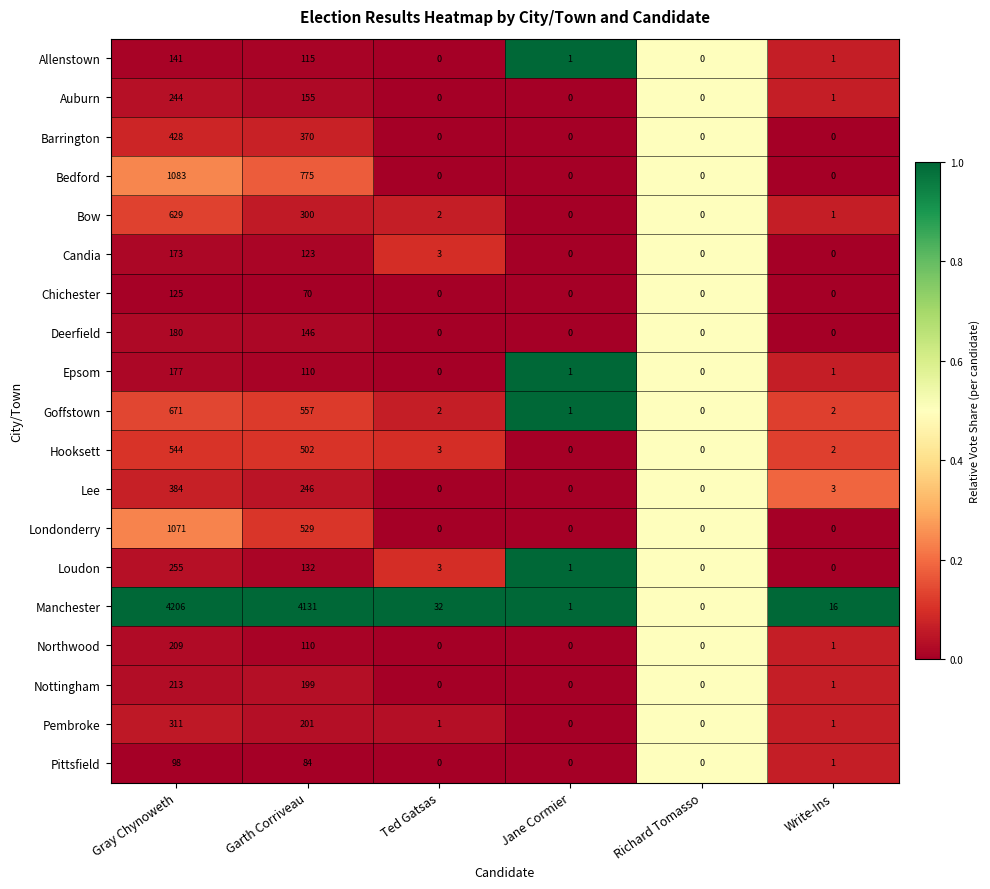

List the series in order of their peak value, lowest first.

Pittsfield, Chichester, Allenstown, Candia, Epsom, Deerfield, Northwood, Nottingham, Auburn, Loudon, Pembroke, Lee, Barrington, Hooksett, Bow, Goffstown, Londonderry, Bedford, Manchester